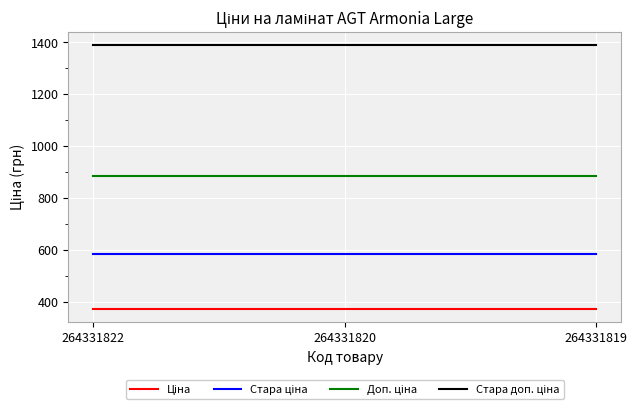

What is the minimum value shown in the chart?

371.4